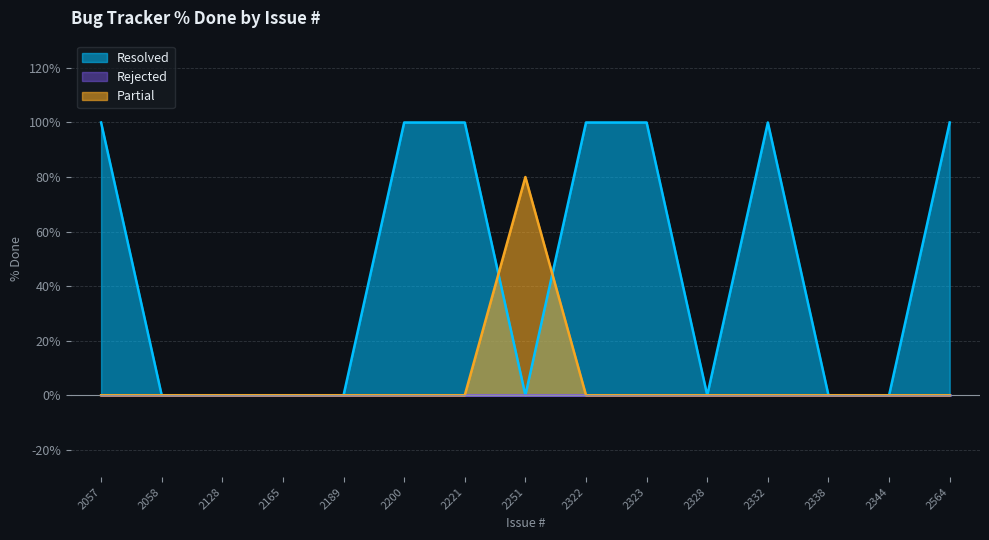

Which series has the largest total across all categories?

Resolved